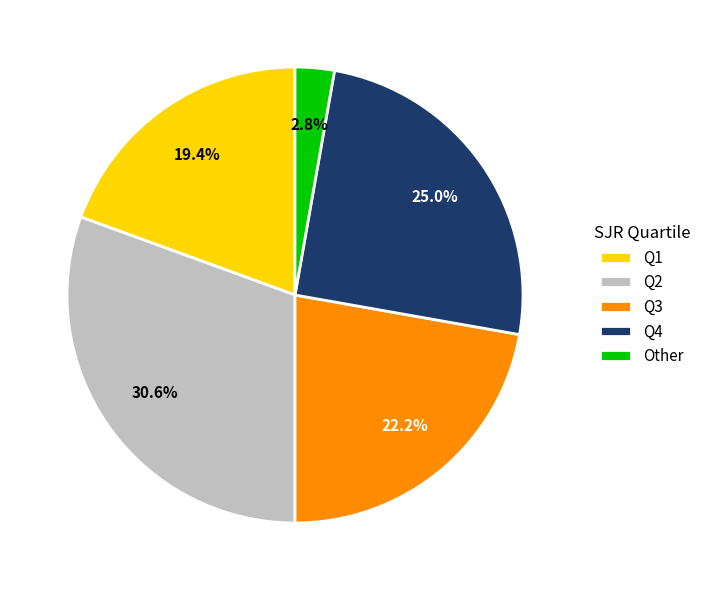

Which has a higher value, Q3 or Q2?

Q2